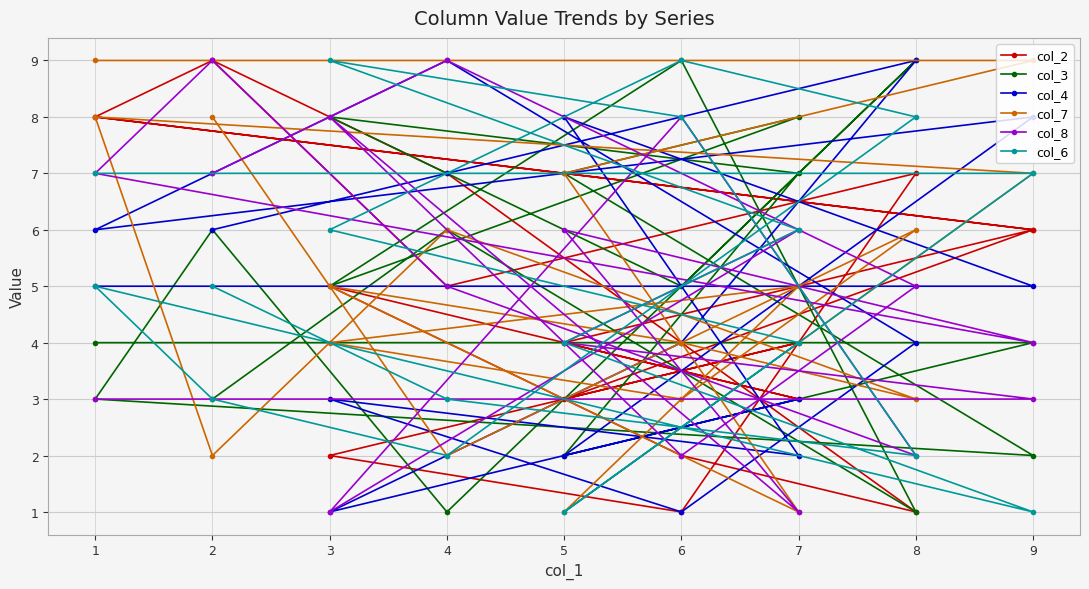

Does the chart have visible grid lines?

Yes